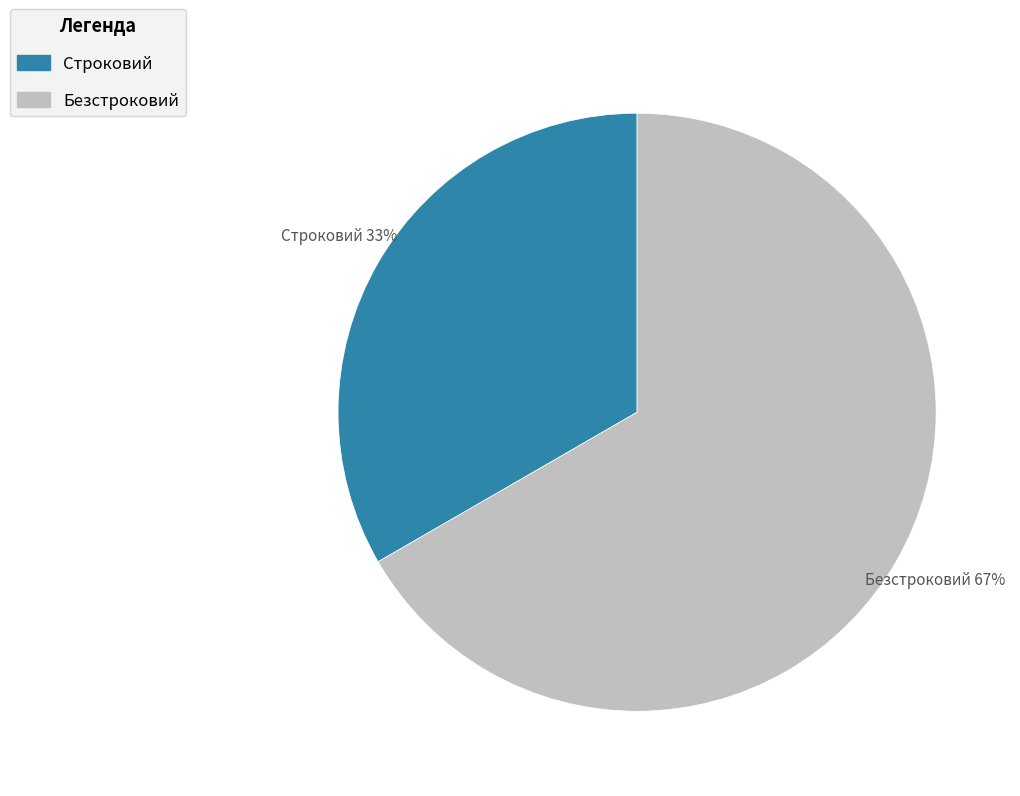

Which has a higher value, Строковий or Безстроковий?

Безстроковий